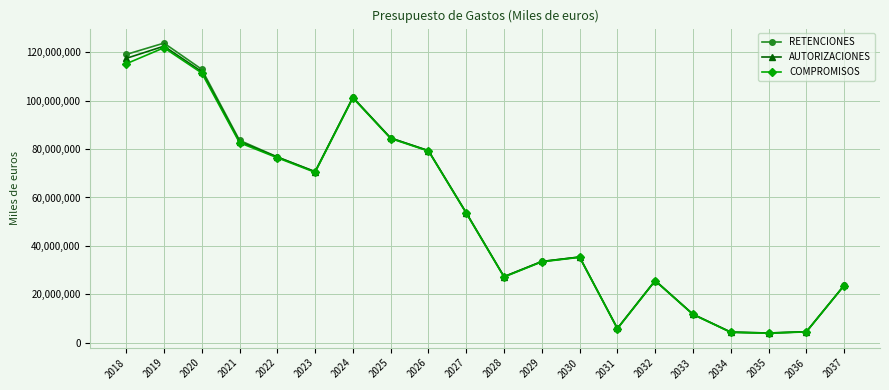

At which category is the sum across all series the highest?

2019